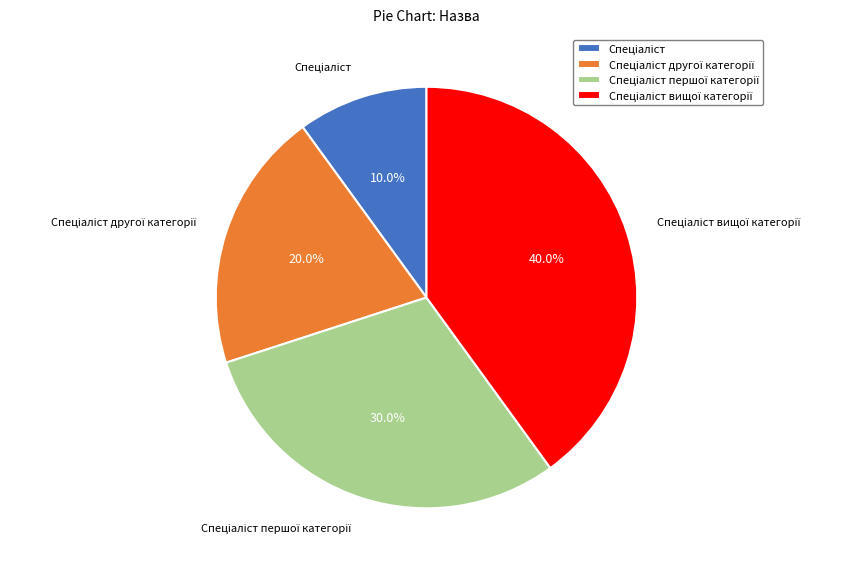

Count the number of slices in the pie.

4